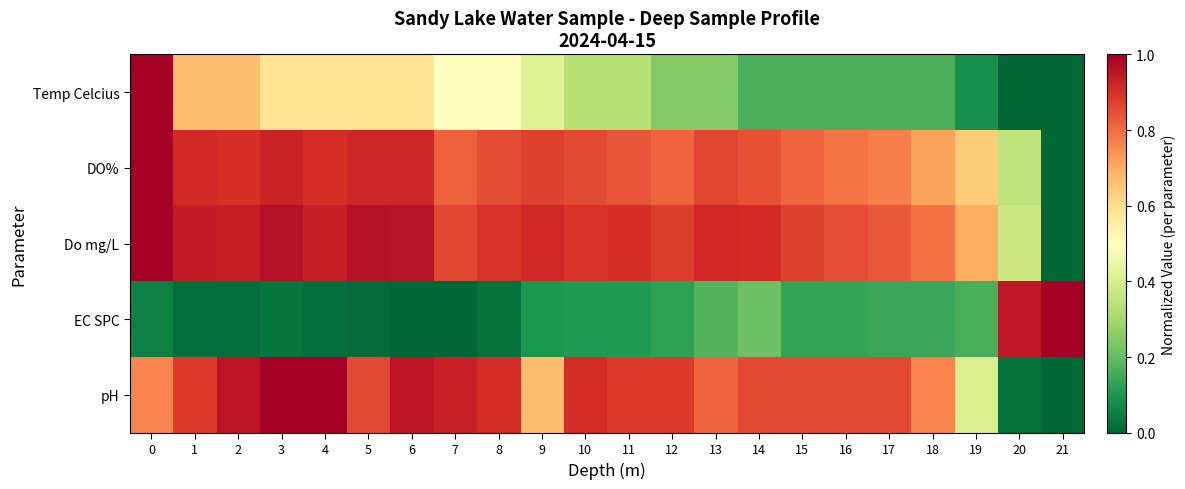

What is the total value across all series at 9?

3.0